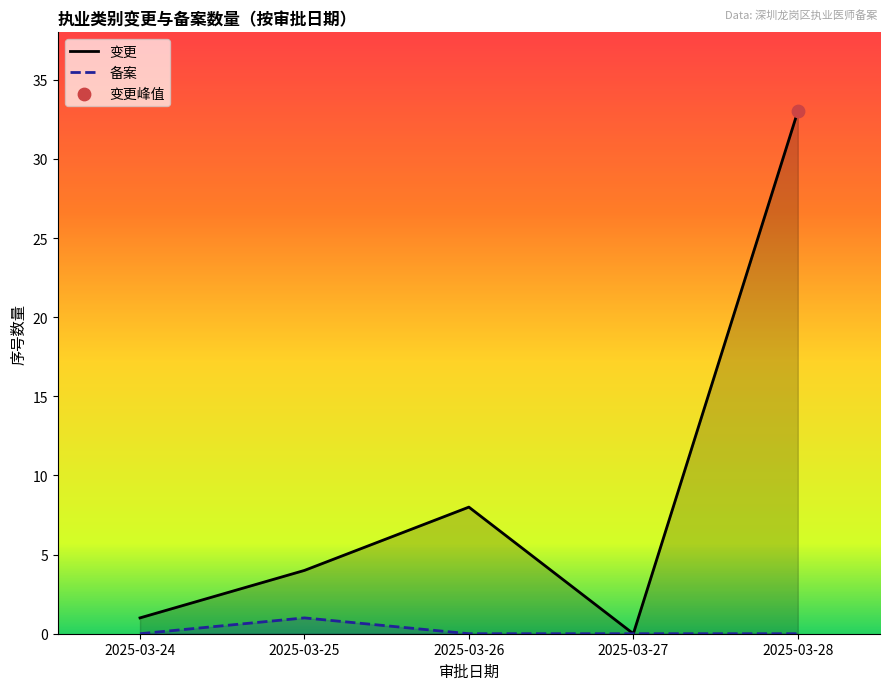

Which series contains the lowest Y value?

变更